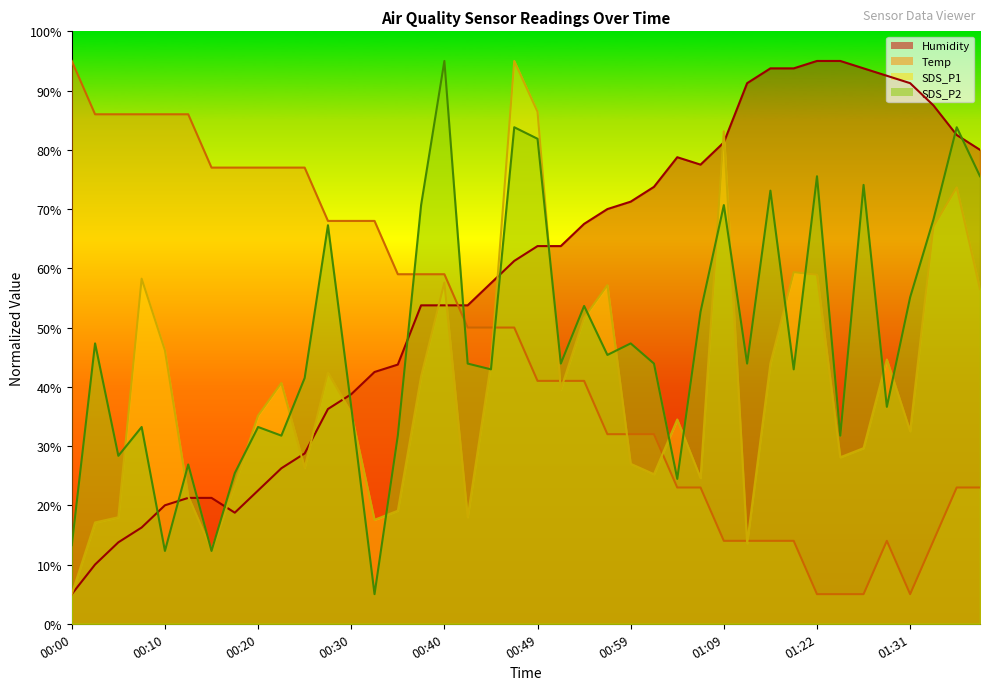

True or false: SDS_P1 has more than 2 points higher than both neighbors.

True